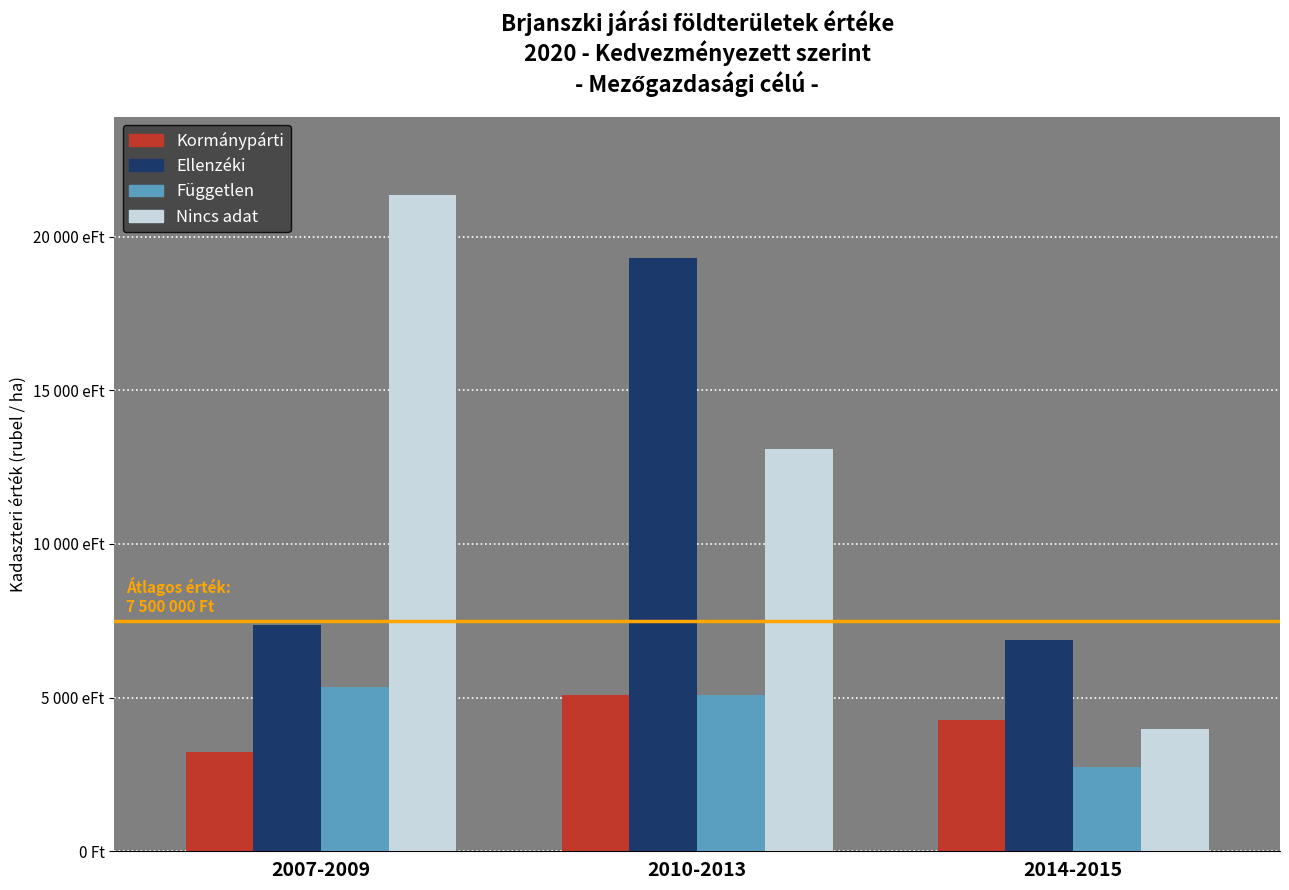

What is the label of the 1st bar from the right?

2014-2015